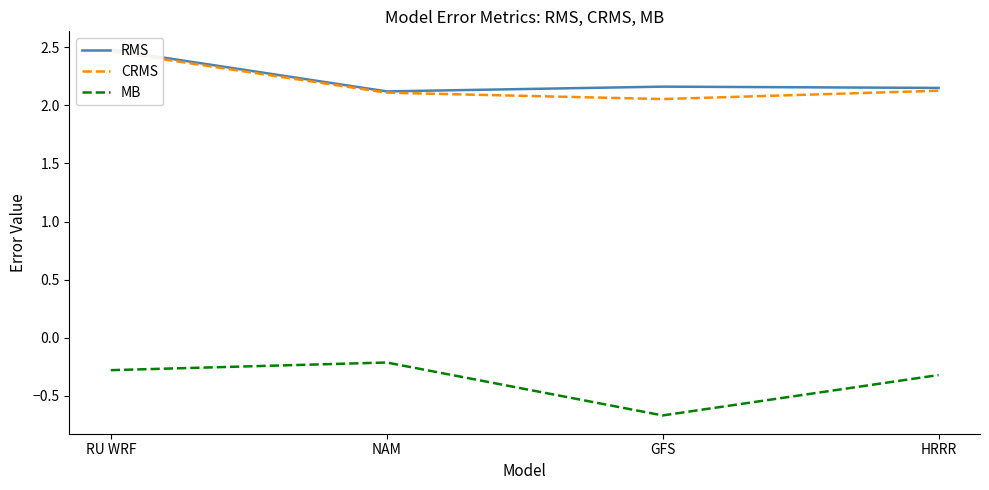

Reading left to right, extract all data points from this chart.

RMS: 2.5	2.1	2.2	2.2
CRMS: 2.5	2.1	2.1	2.1
MB: -0.3	-0.2	-0.7	-0.3